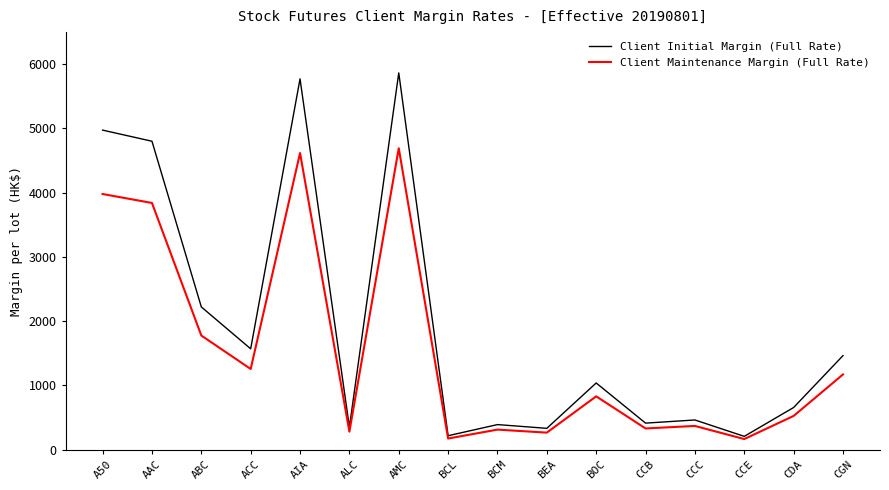

In Client Maintenance Margin (Full Rate), how many points are higher than both neighbors (excluding endpoints)?

5